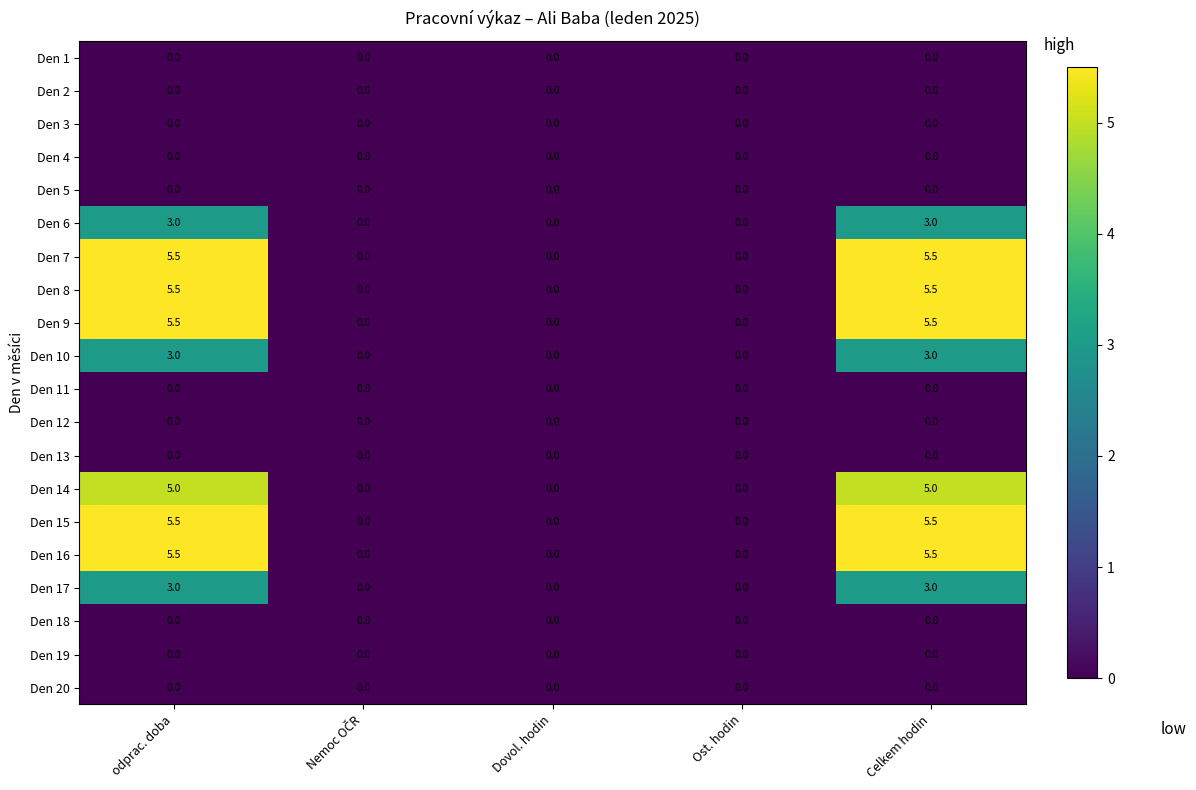

Count the number of data series in this chart.

20